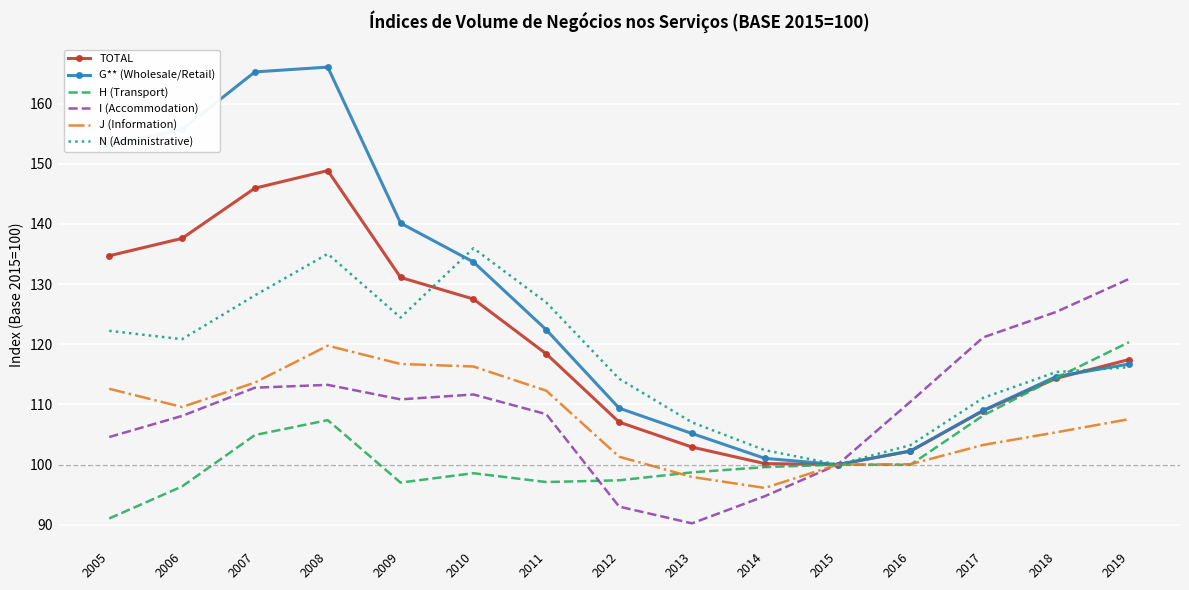

Is the value of G** (Wholesale/Retail) at 2013 greater than the value of I (Accommodation) at 2011?

No